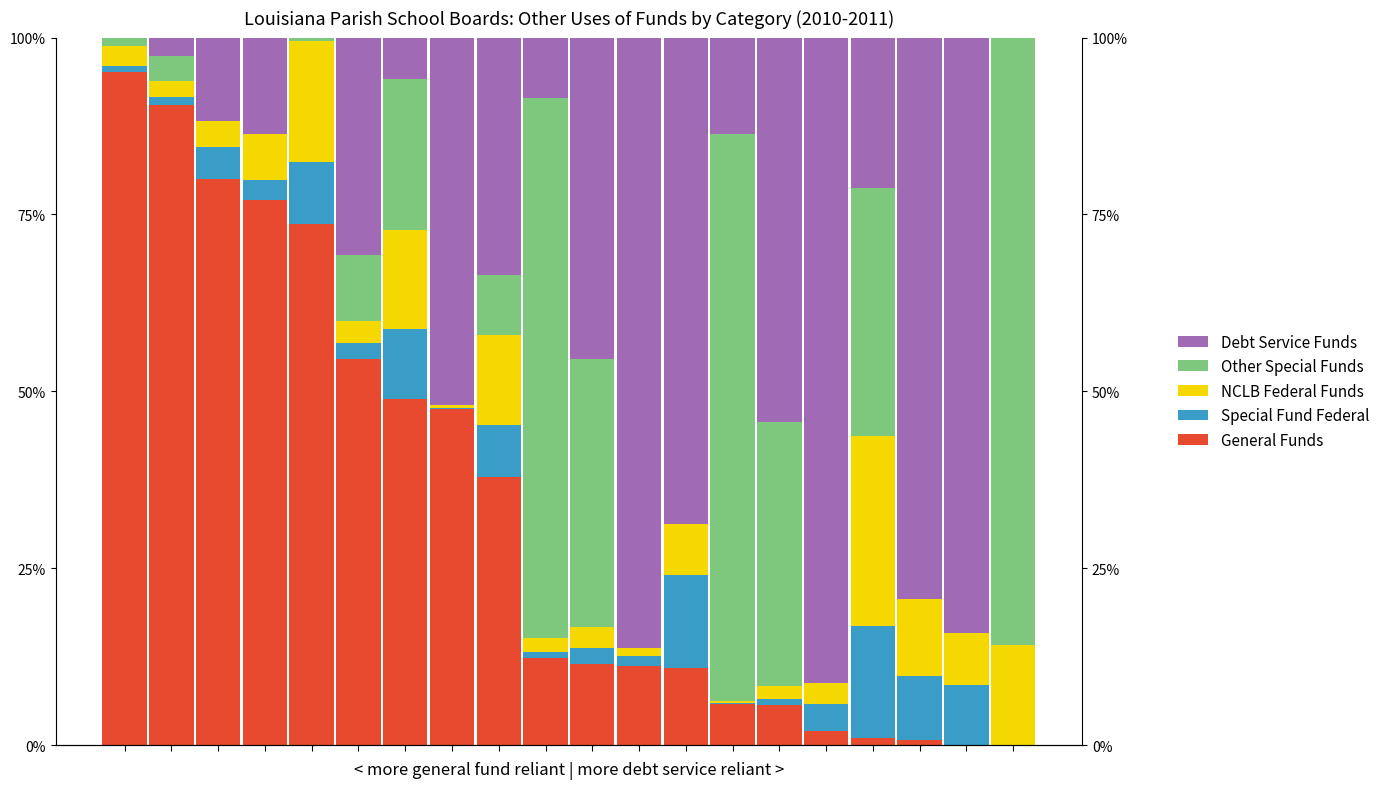

What is the average value of the Debt Service Funds series?

0.4